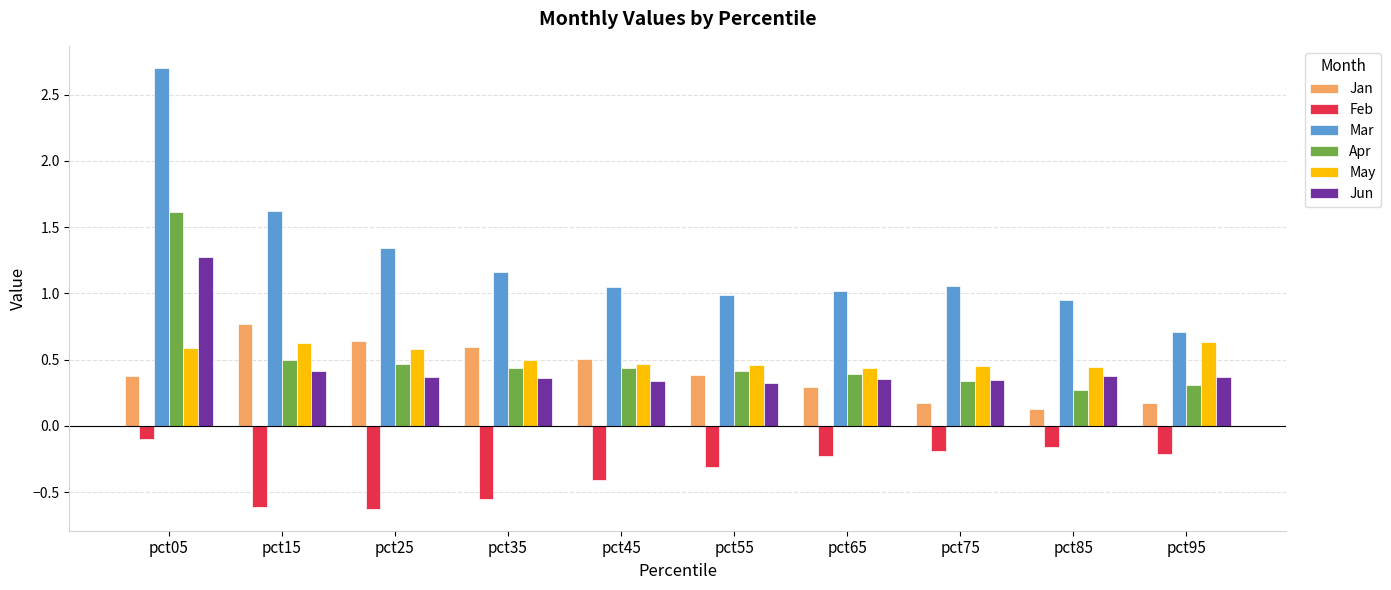

At which category is the sum across all series the highest?

pct05